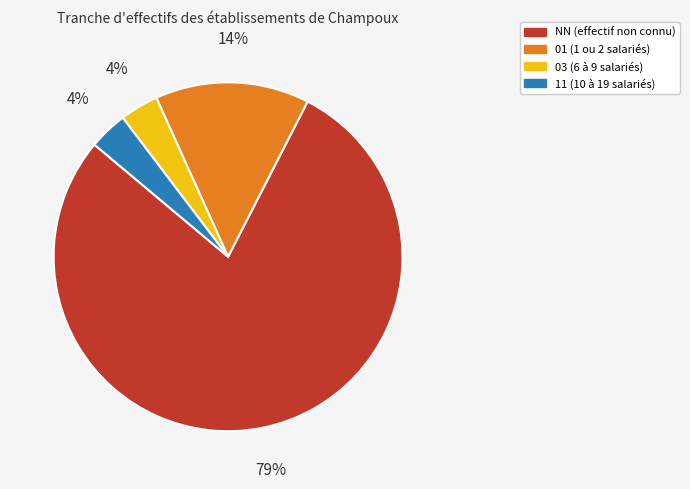

Is the sum of NN and 11 greater than half?

Yes